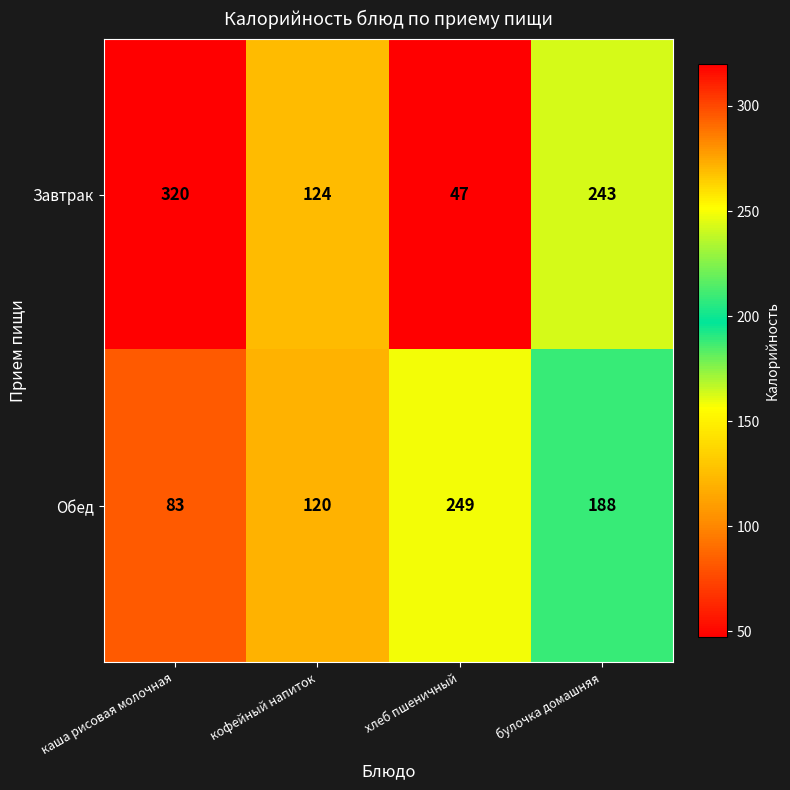

Rank the series by their average value, from lowest to highest.

Обед, Завтрак